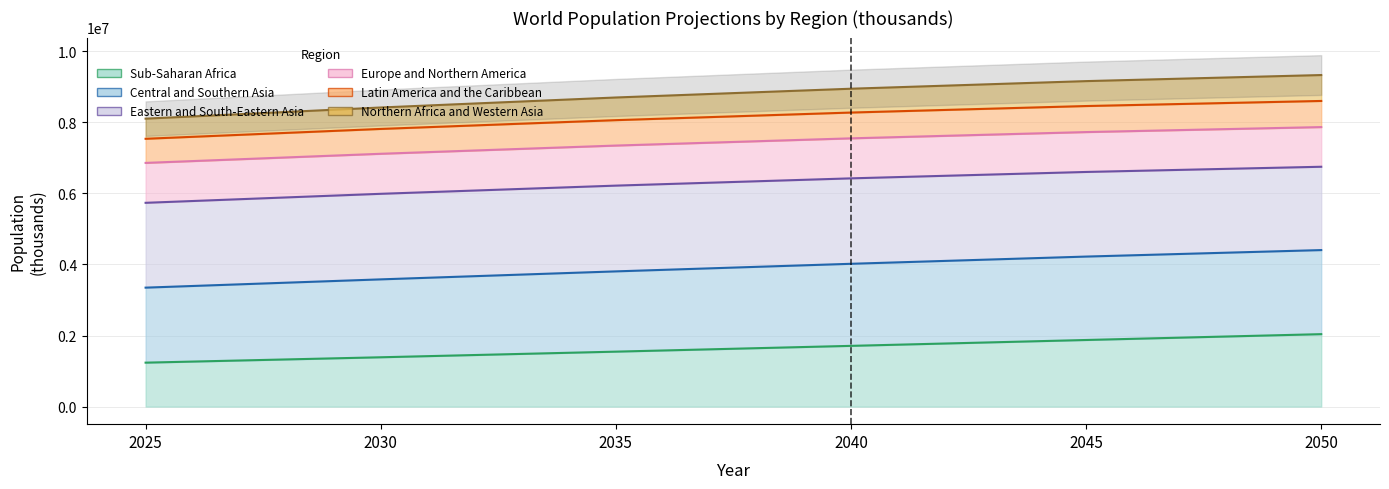

Rank the series by their maximum value, from highest to lowest.

Latin America and the Caribbean, Central and Southern Asia, Northern Africa and Western Asia, Sub-Saharan Africa